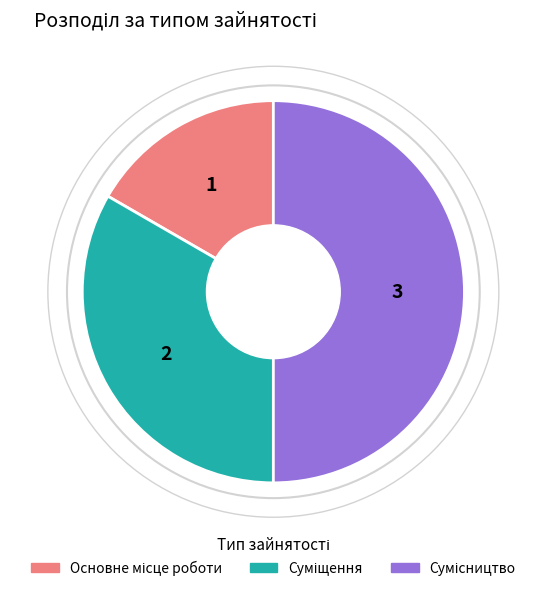

Count the number of slices in the pie.

3